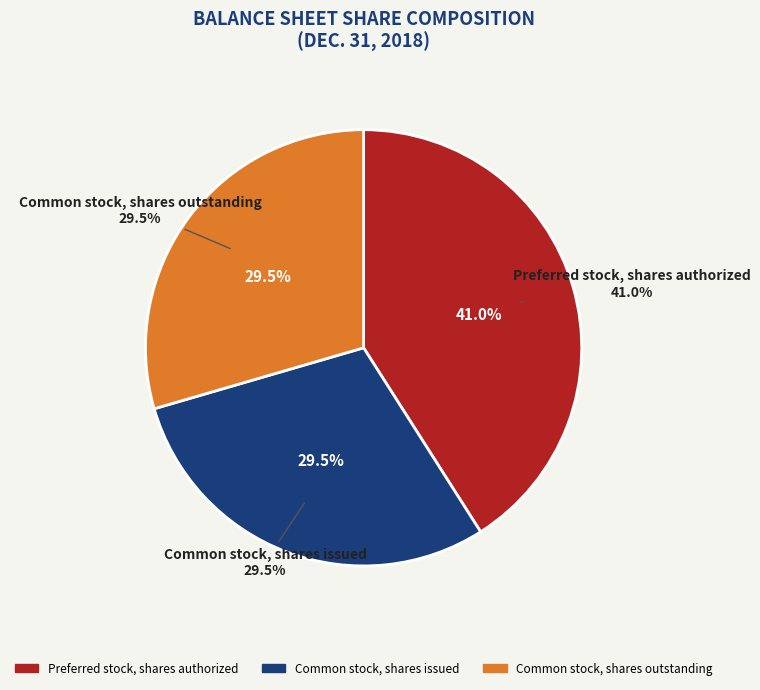

Is there a majority slice in this chart?

No